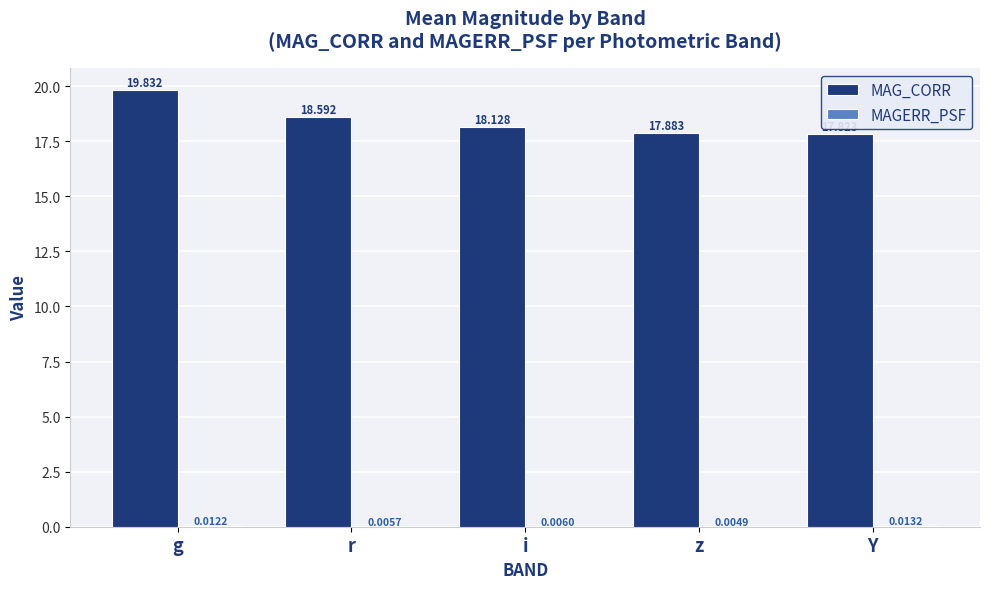

Which series has the largest total across all categories?

MAG_CORR